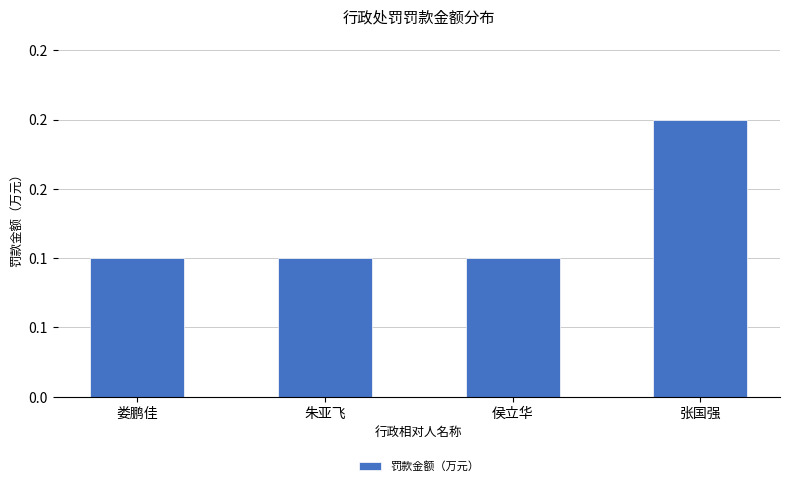

Count the values in the range 0 to 1.

4